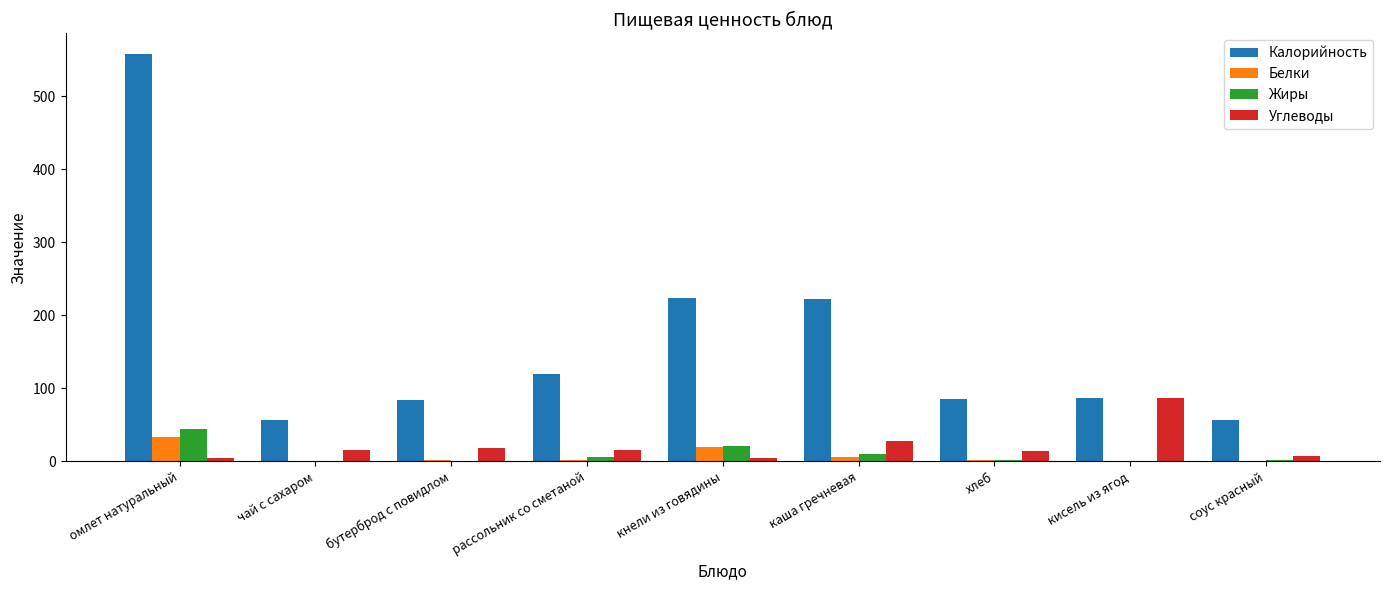

Which category has the highest value in the Углеводы series?

кисель из ягод